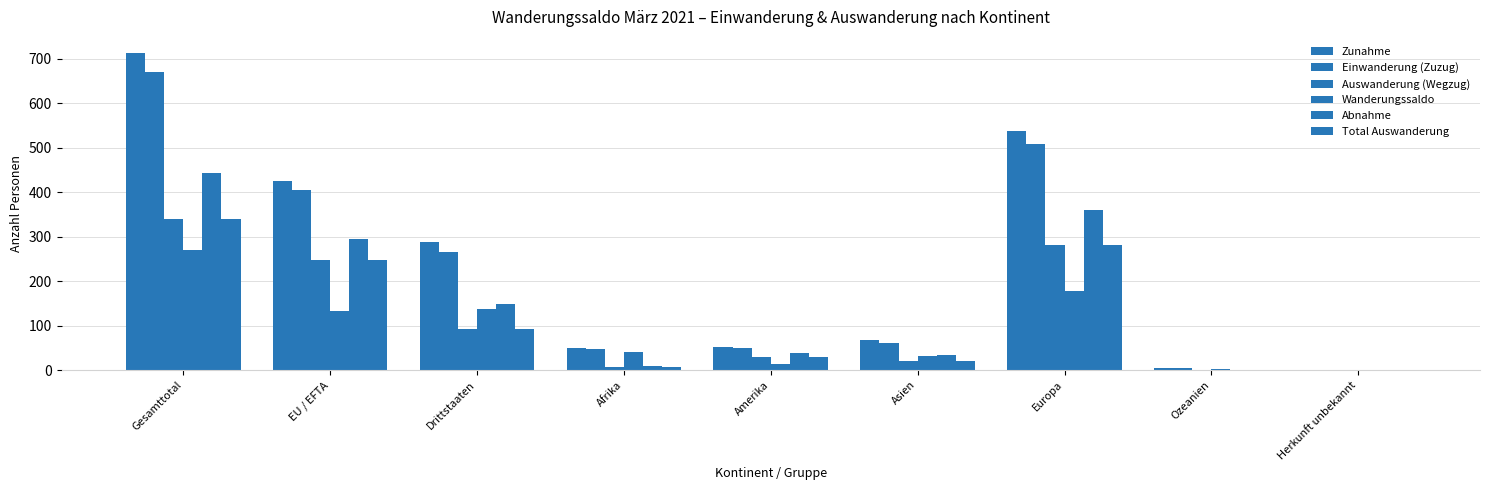

Which series has the widest spread of values?

Zunahme